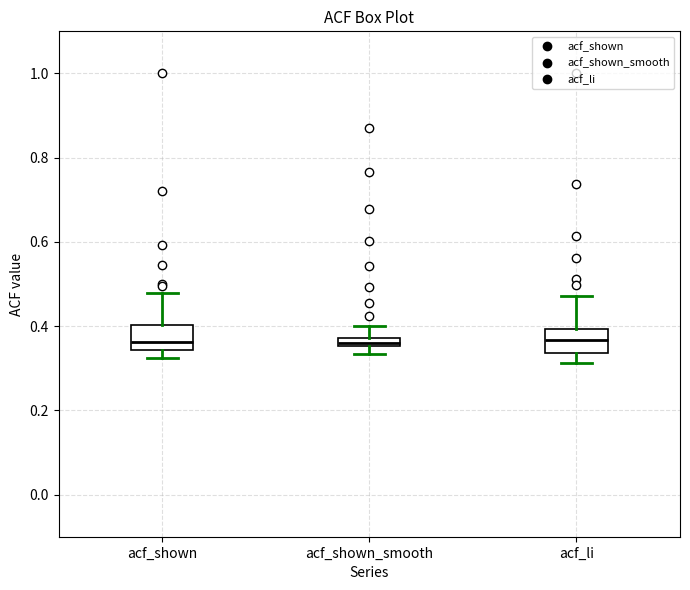

Where is the upper edge of the box for acf_shown_smooth on the y-axis? The values are not printed on the chart, so give them approximately, as read against the axis.

0.38